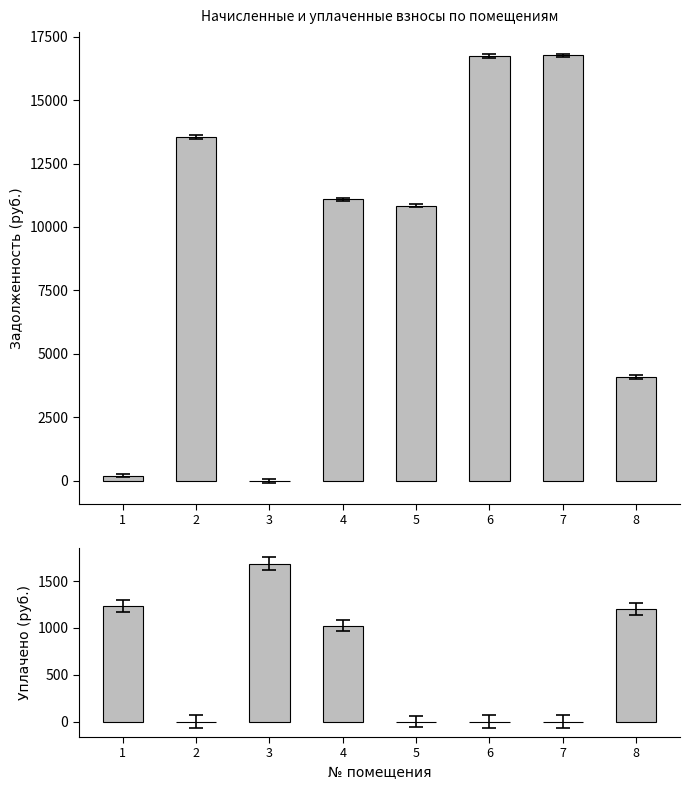

How many bars are there in each group?

2